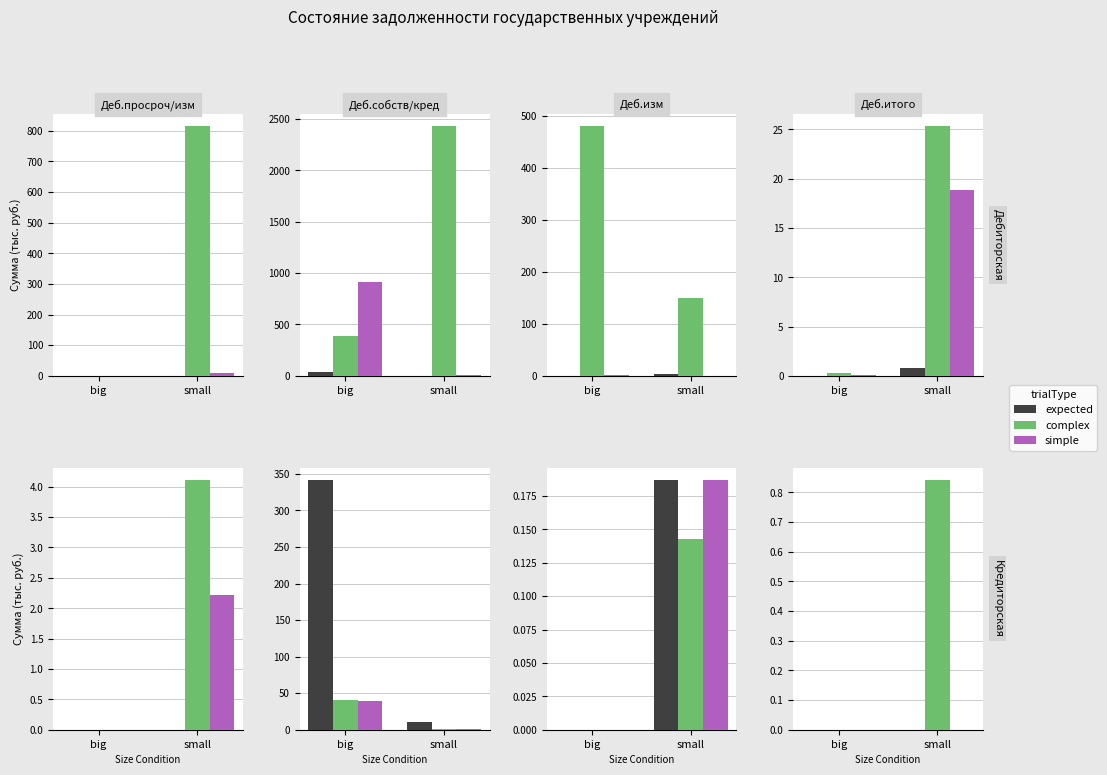

At which category does the chart reach its minimum across all series?

big